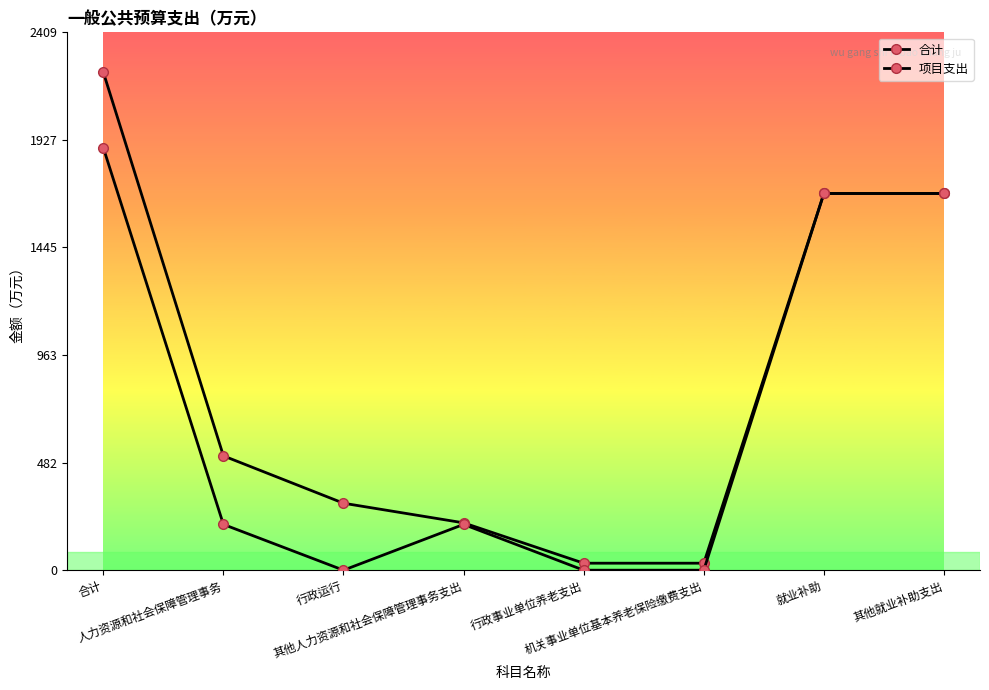

How many lines are shown in the chart?

2